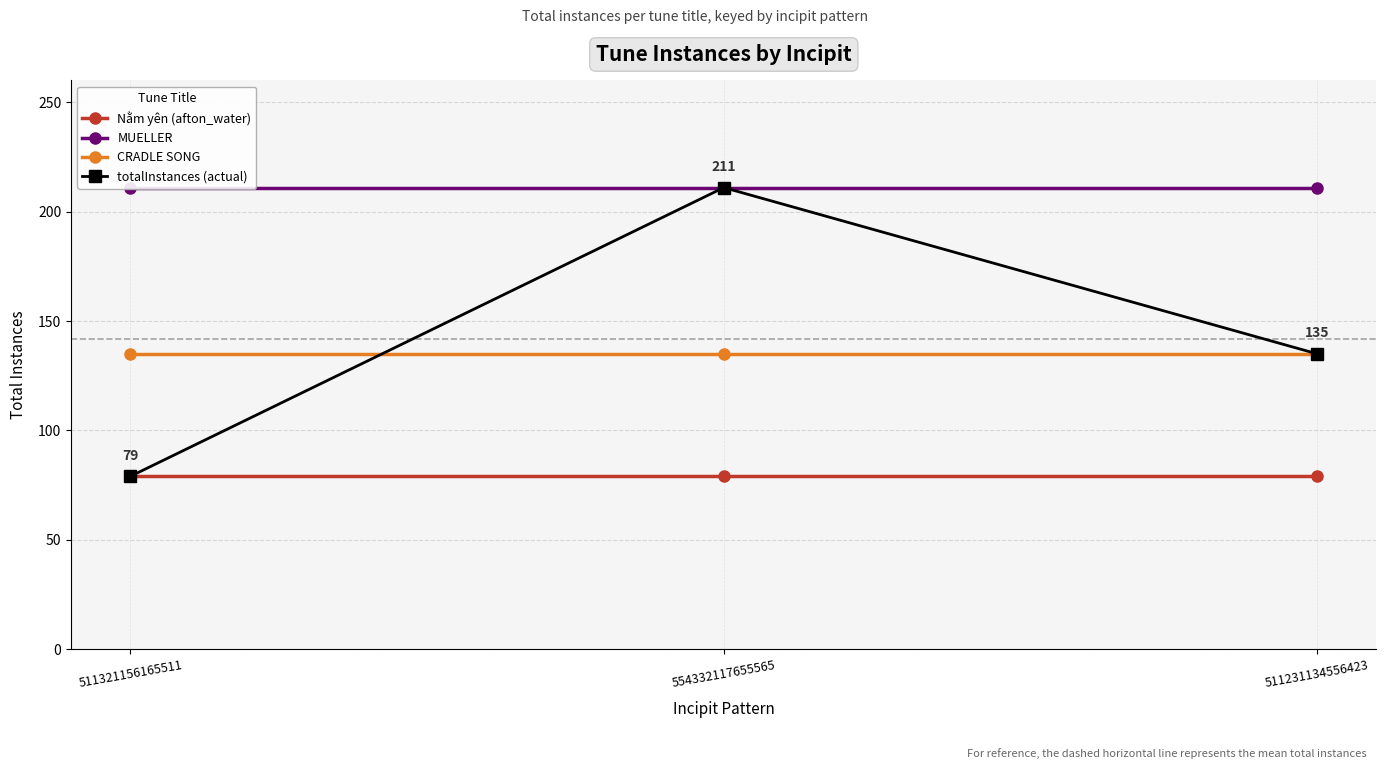

Which series has the widest spread of values?

totalInstances (actual)